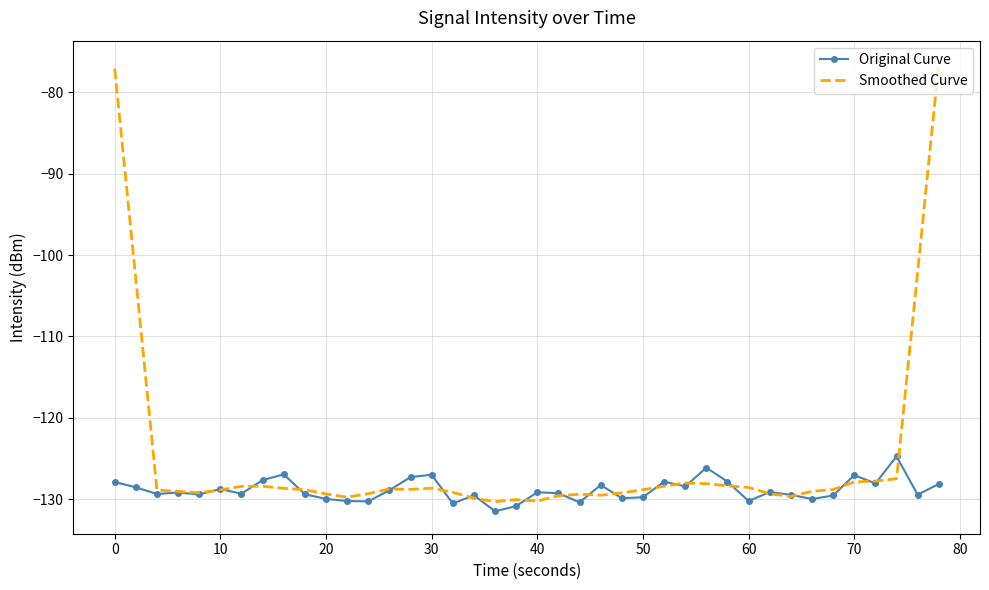

Which series has the largest total across all categories?

Smoothed Curve